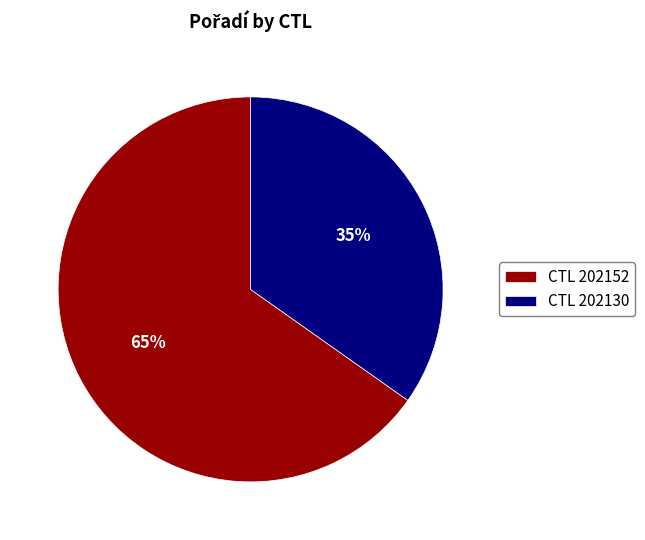

Count the number of slices in the pie.

2